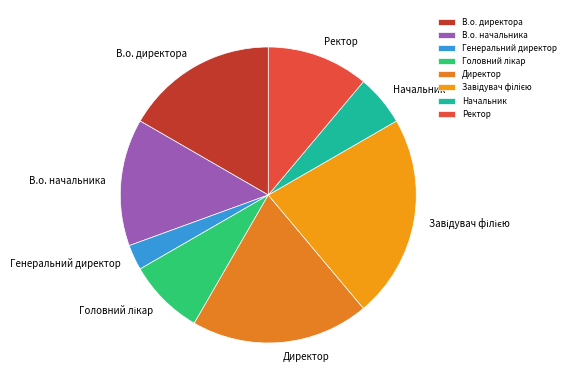

True or false: В.о. начальника accounts for 14% of the total.

True